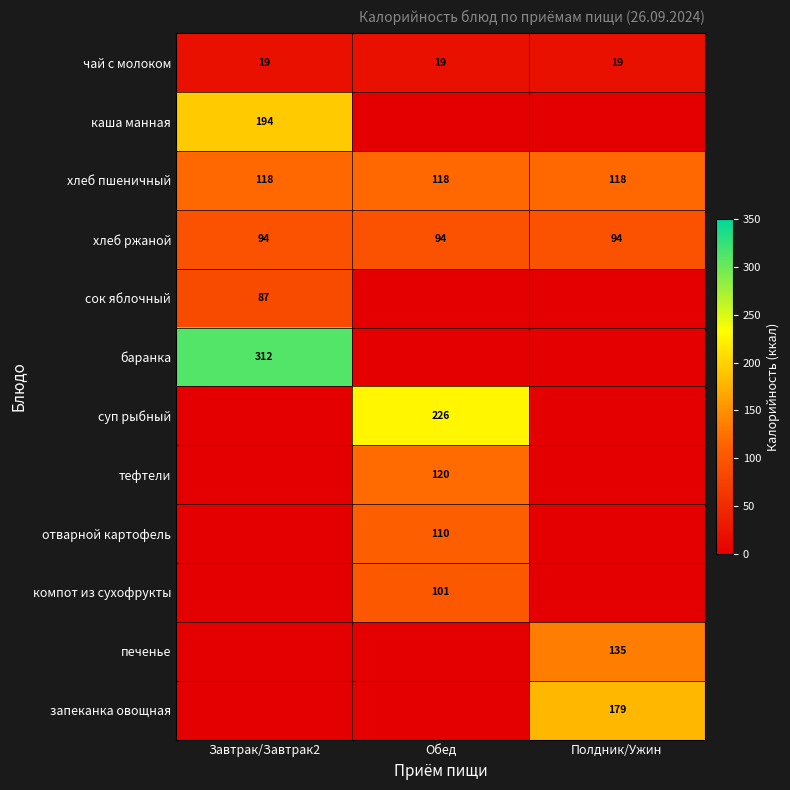

What is the sum of the хлеб ржаной values at Обед and Полдник/Ужин?

188